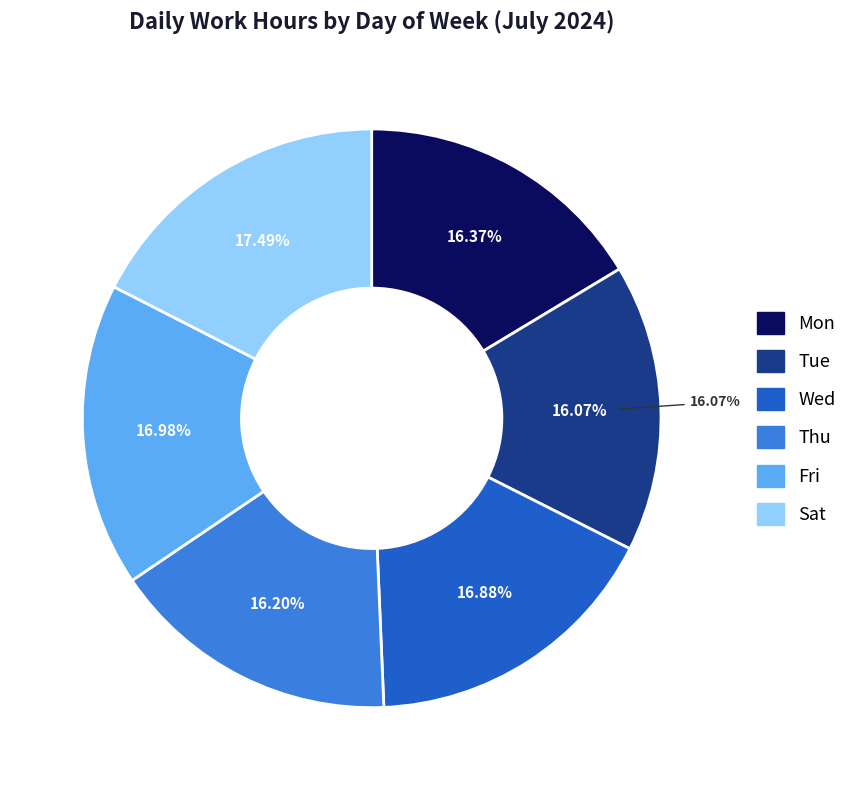

To the nearest percent, what is the difference between the largest and smallest slice percentages?

1%